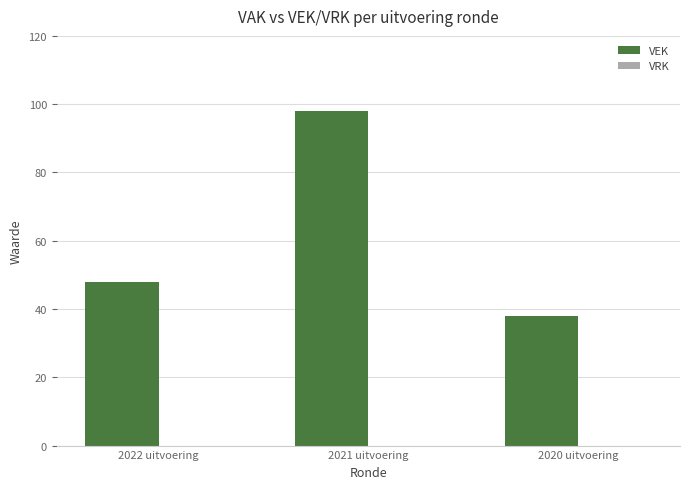

Reading left to right, list all the values displayed in this chart.

48	98	38